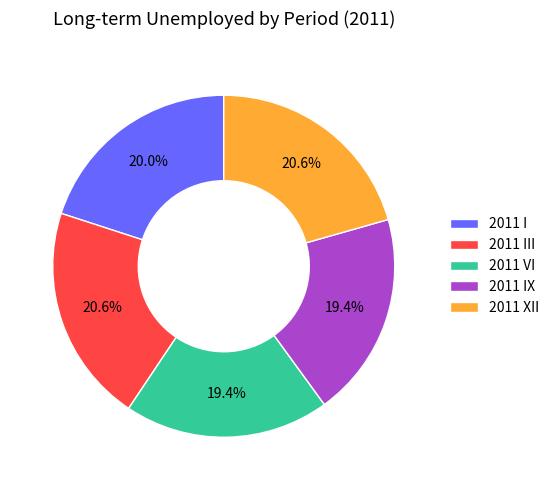

Do 2011 IX and 2011 XII together represent more than half of the pie?

No